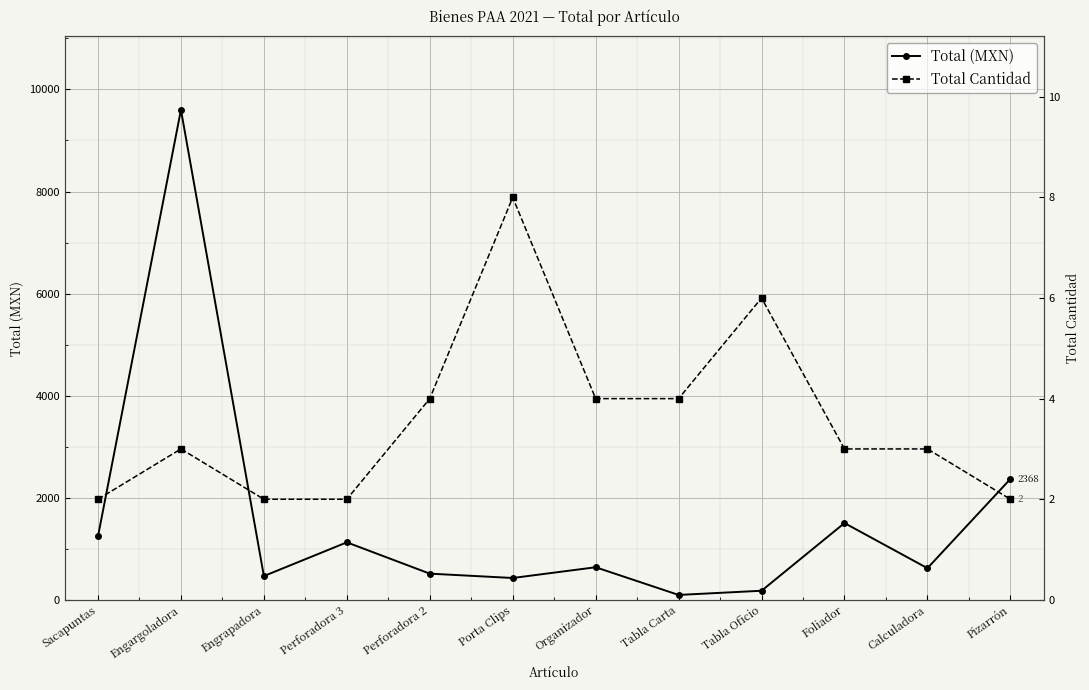

Reading right to left, extract all data points from this chart.

Total (MXN): Pizarrón=2367.9	Calculadora=620.5	Foliador=1505.0	Tabla Oficio=178.7	Tabla Carta=96.8	Organizador=639.0	Porta Clips=428.7	Perforadora 2=513.8	Perforadora 3=1127.3	Engrapadora=466.5	Engargoladora=9599.4	Sacapuntas=1244.7
Total Cantidad: Pizarrón=2.0	Calculadora=3.0	Foliador=3.0	Tabla Oficio=6.0	Tabla Carta=4.0	Organizador=4.0	Porta Clips=8.0	Perforadora 2=4.0	Perforadora 3=2.0	Engrapadora=2.0	Engargoladora=3.0	Sacapuntas=2.0